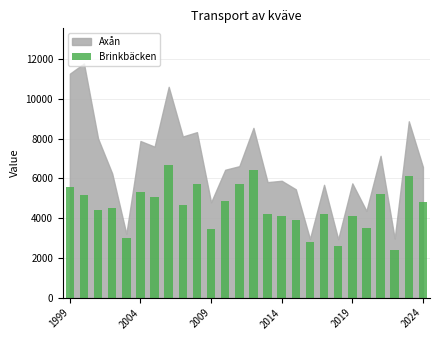

What is the greatest value displayed?

6683.5